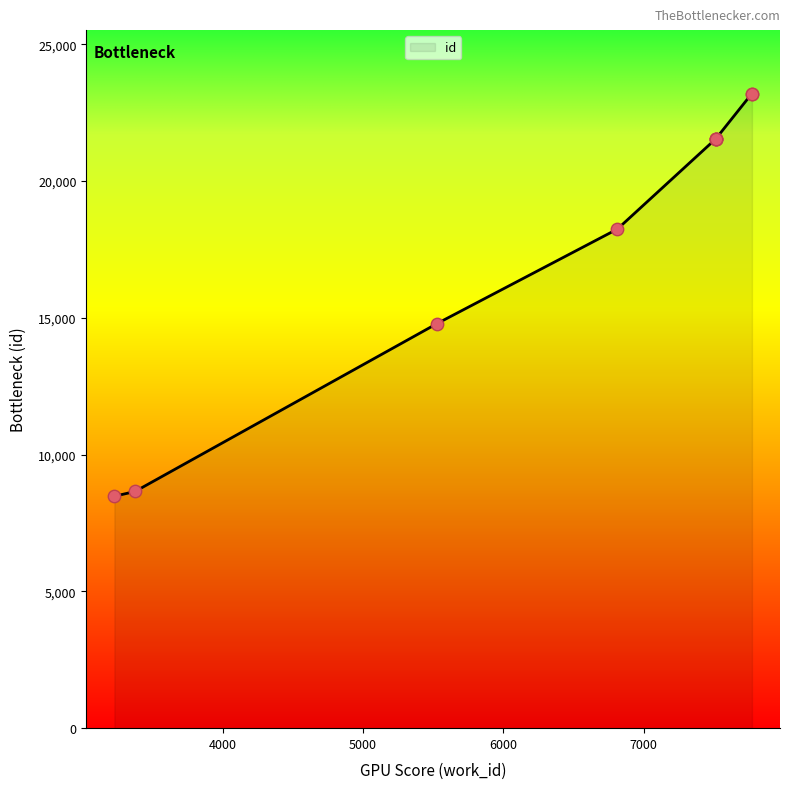

Approximately how many times larger is the value at 5528 compared to 7770?

0.6